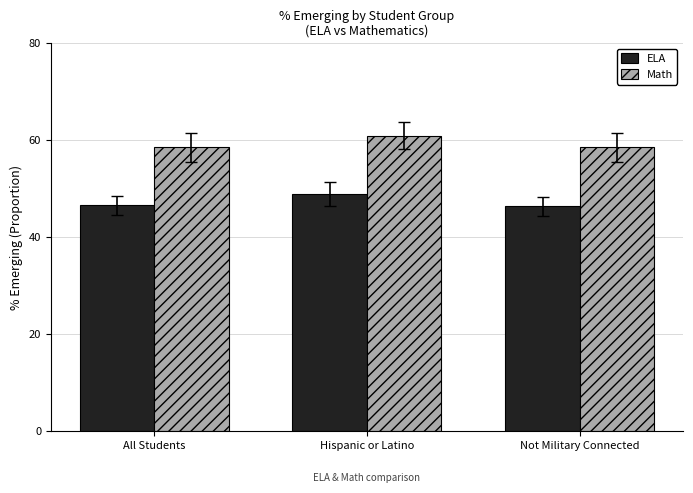

Which label corresponds to the smallest value in the chart?

Not Military Connected